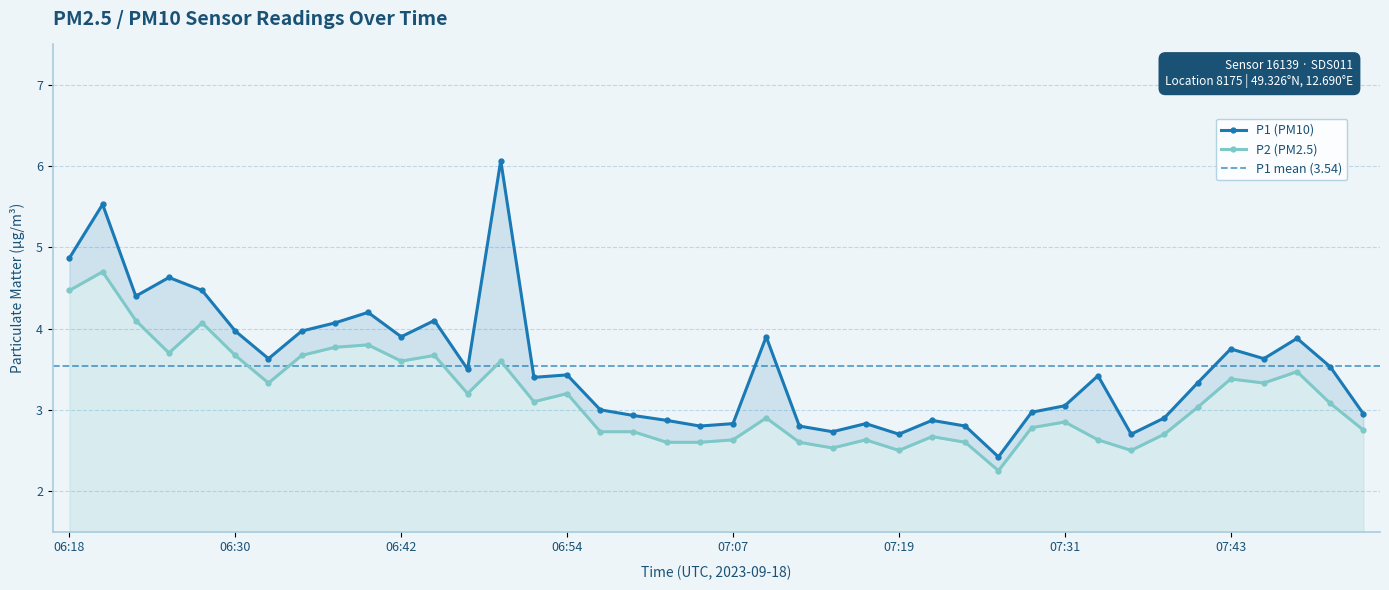

What is the label of the 33rd point from the right?

06:35